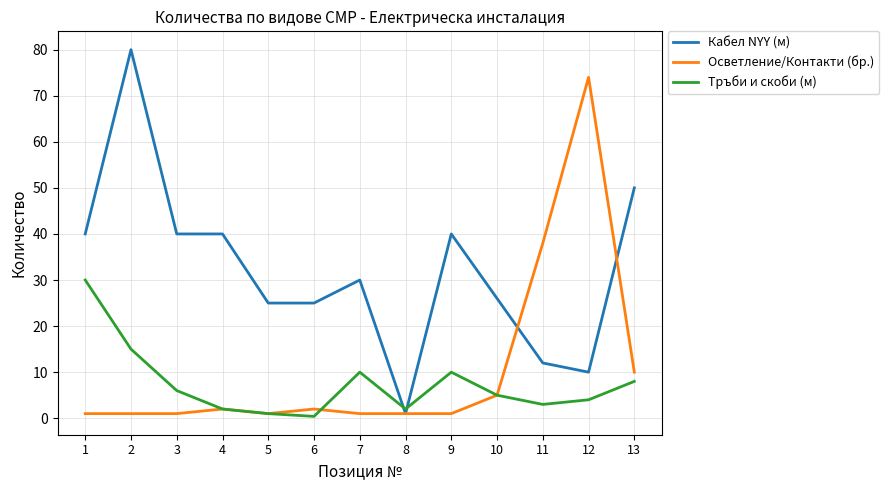

Reading left to right, what are all the values shown in this chart?

Кабел NYY (м): 1=40.0	2=80.0	3=40.0	4=40.0	5=25.0	6=25.0	7=30.0	8=1.0	9=40.0	10=26.0	11=12.0	12=10.0	13=50.0
Осветление/Контакти (бр.): 1=1.0	2=1.0	3=1.0	4=2.0	5=1.0	6=2.0	7=1.0	8=1.0	9=1.0	10=5.0	11=38.0	12=74.0	13=10.0
Тръби и скоби (м): 1=30.0	2=15.0	3=6.0	4=2.0	5=1.0	6=0.4	7=10.0	8=2.0	9=10.0	10=5.0	11=3.0	12=4.0	13=8.0